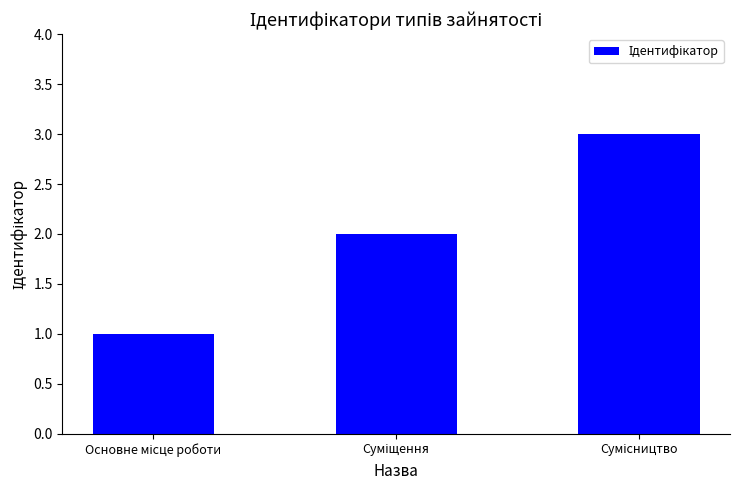

What is the maximum value shown in the chart?

3